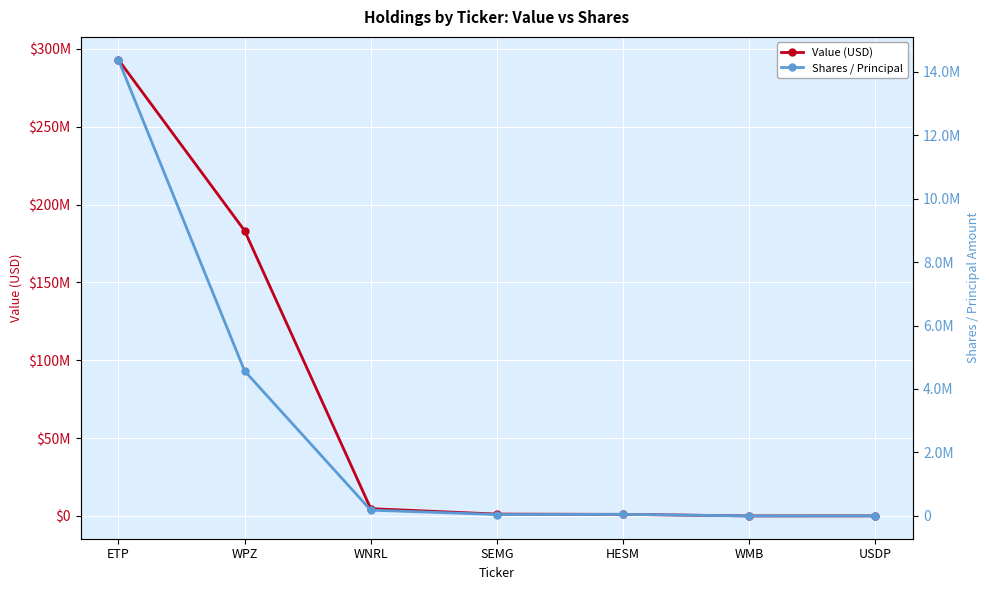

At which category is the sum across all series the highest?

ETP